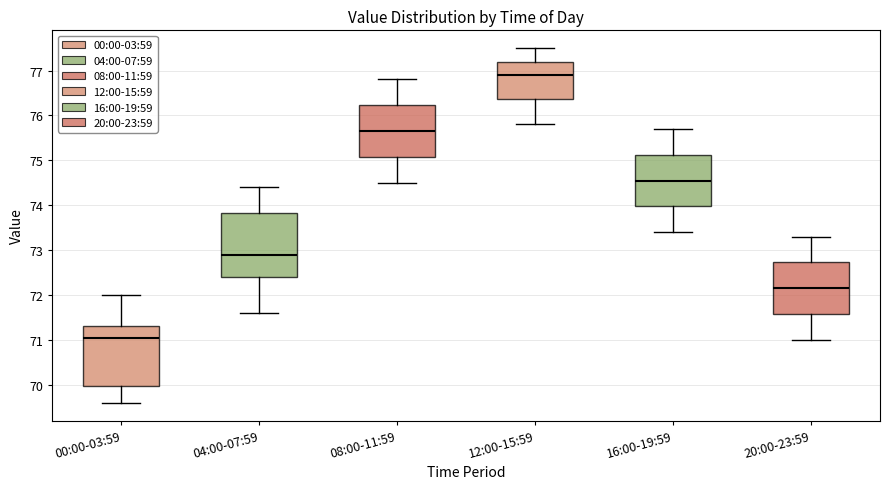

Which box has the lowest median line?

00:00-03:59